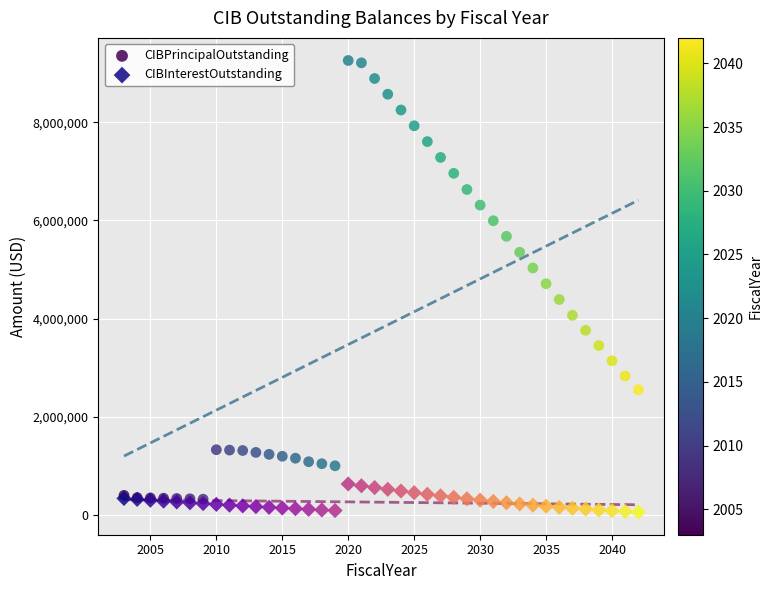

Which series has the largest Y range (max minus min)?

CIBPrincipalOutstanding